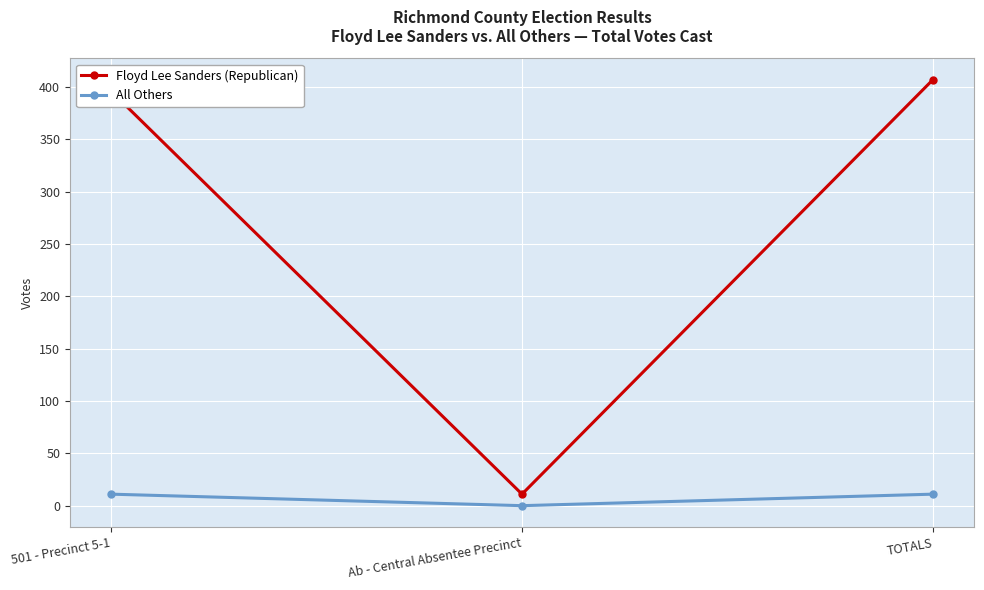

Reading right to left, transcribe all the data shown in this chart.

Floyd Lee Sanders (Republican): TOTALS=407	Ab - Central Absentee Precinct=11	501 - Precinct 5-1=396
All Others: TOTALS=11	Ab - Central Absentee Precinct=0	501 - Precinct 5-1=11